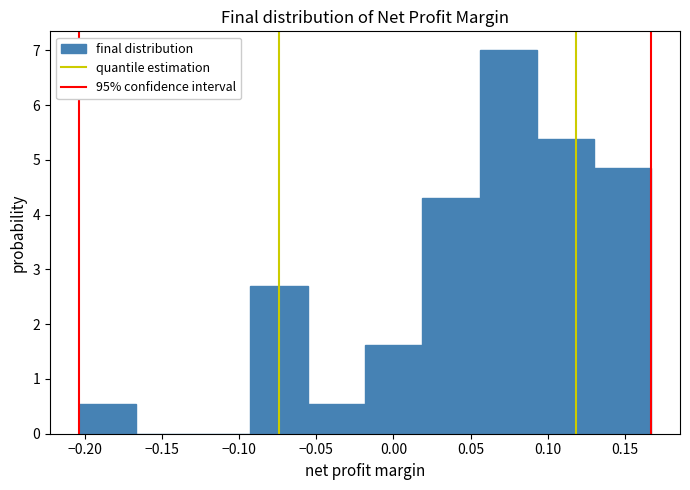

Reading left to right, transcribe this chart: for each bar, give the range it covers on the x-axis and its height. Neither the bar edges nor the heights are printed on the chart, so give them approximately, as read against the axes.

-0.205 to -0.165: 0.5
-0.165 to -0.130: 0
-0.130 to -0.095: 0
-0.095 to -0.055: 2.7
-0.055 to -0.020: 0.5
-0.020 to 0.020: 1.6
0.020 to 0.055: 4.3
0.055 to 0.095: 7.0
0.095 to 0.130: 5.4
0.130 to 0.165: 4.8